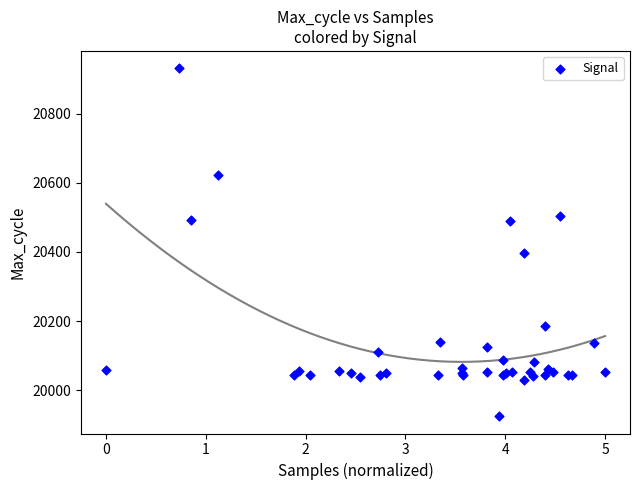

What Y value in the scatter plot is closest to 20428?

20396